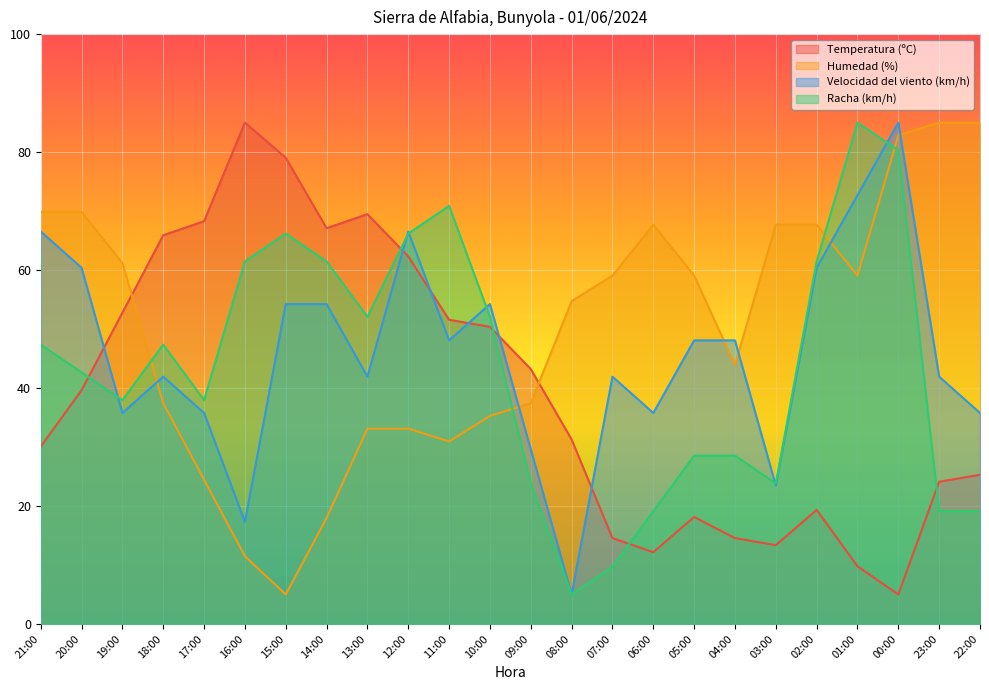

What is the difference between the maximum and minimum values in the Racha (km/h) series?

80.0